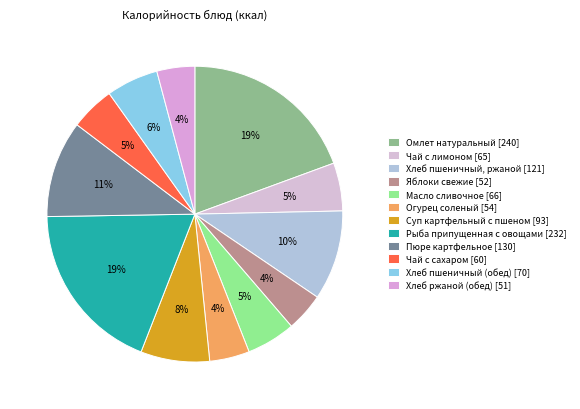

True or false: Рыба припущенная с овощами accounts for 7% of the total.

False